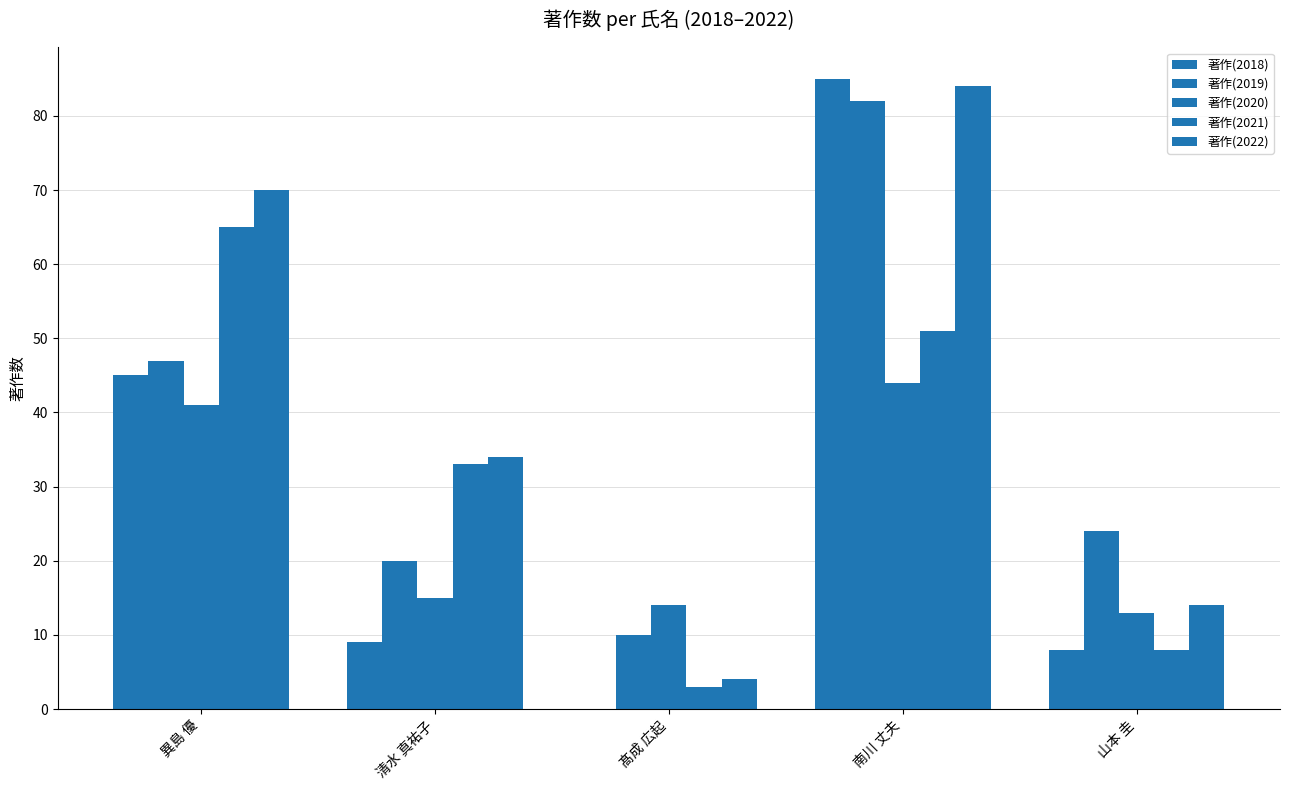

True or false: 著作(2020) has a value of 14 at 髙成 広起.

True